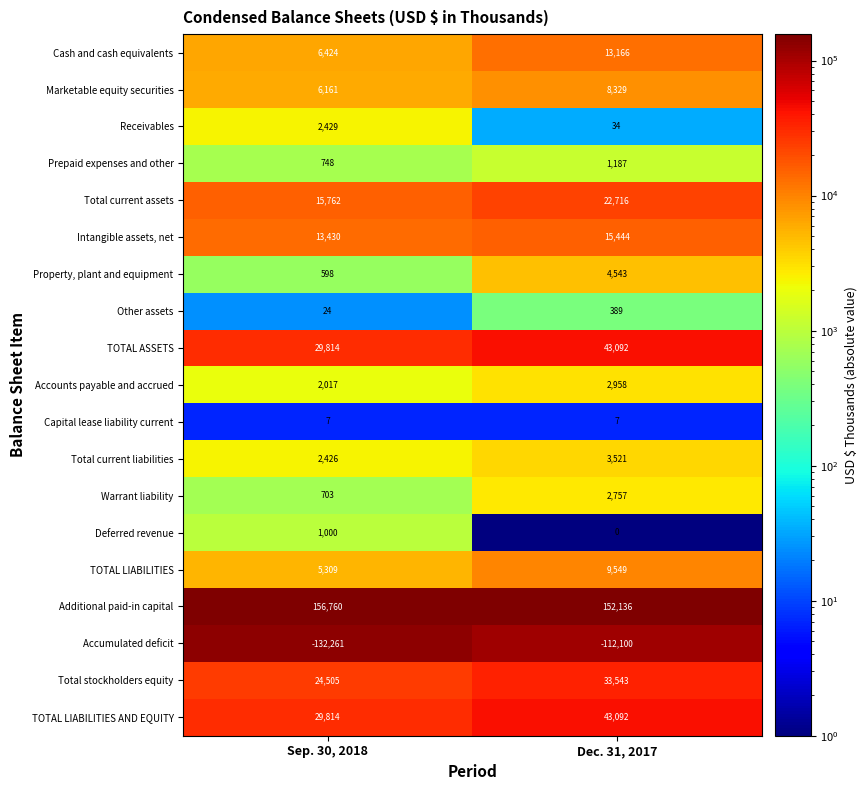

What is the total value across all series at Dec. 31, 2017?

244363